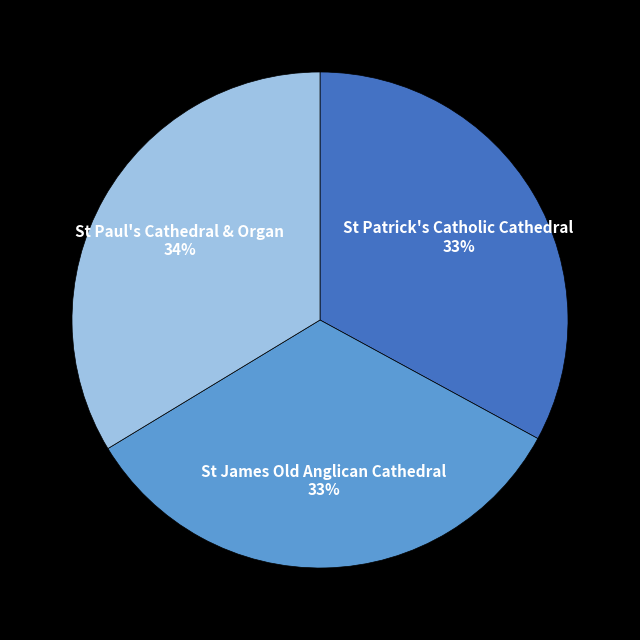

How many slices are in this pie chart?

3